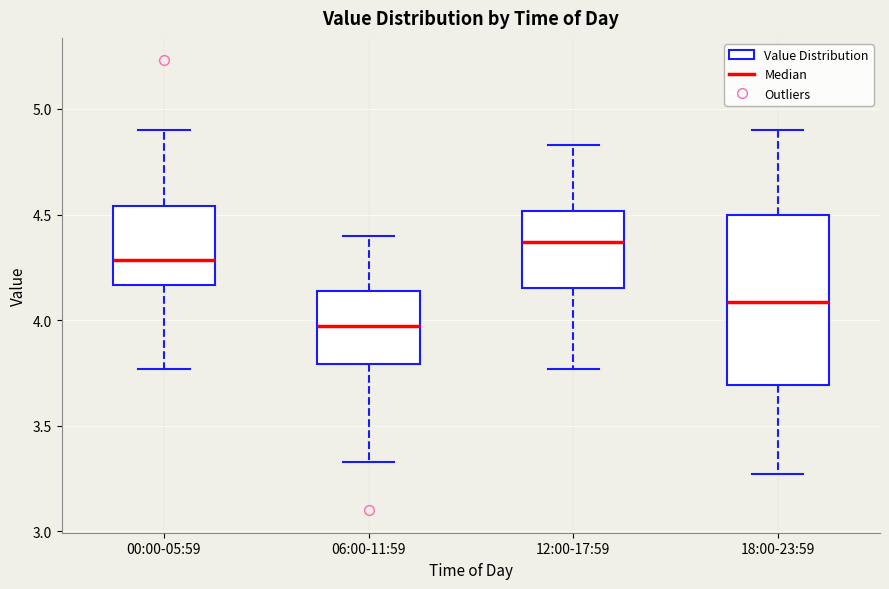

Reading left to right, read every box against the y-axis: the position of its median line, the range the box covers, and the ends of its whiskers. The values are not printed on the chart, so give them approximately, as read against the axis.

00:00-05:59: median 4.30, box 4.15 to 4.55, whiskers 3.75 to 4.90
06:00-11:59: median 3.95, box 3.80 to 4.15, whiskers 3.35 to 4.40
12:00-17:59: median 4.35, box 4.15 to 4.50, whiskers 3.75 to 4.85
18:00-23:59: median 4.10, box 3.70 to 4.50, whiskers 3.25 to 4.90